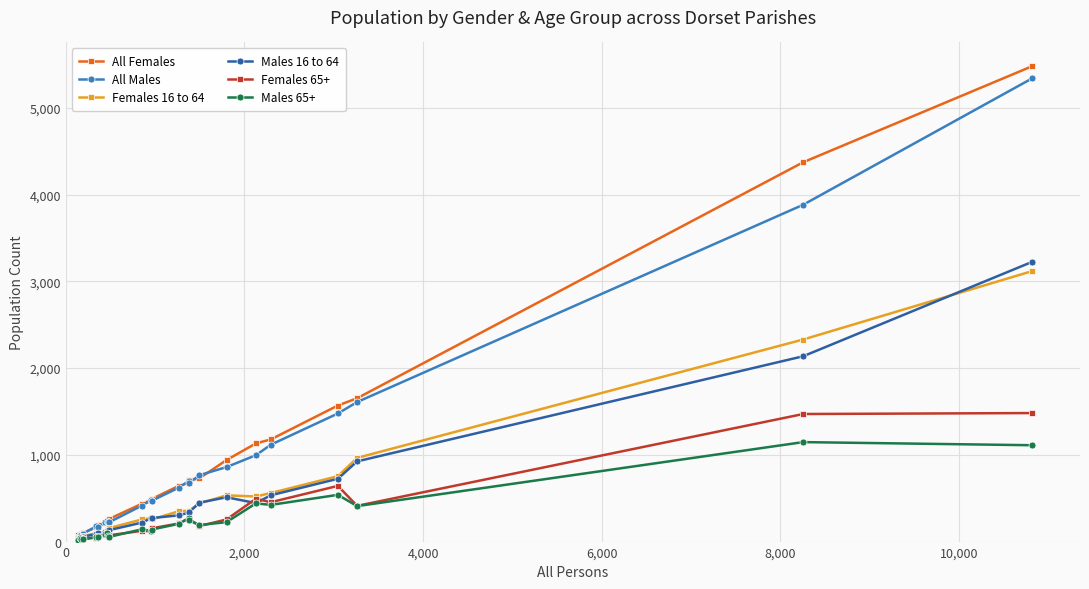

Which series has the largest range (max minus min)?

All Females